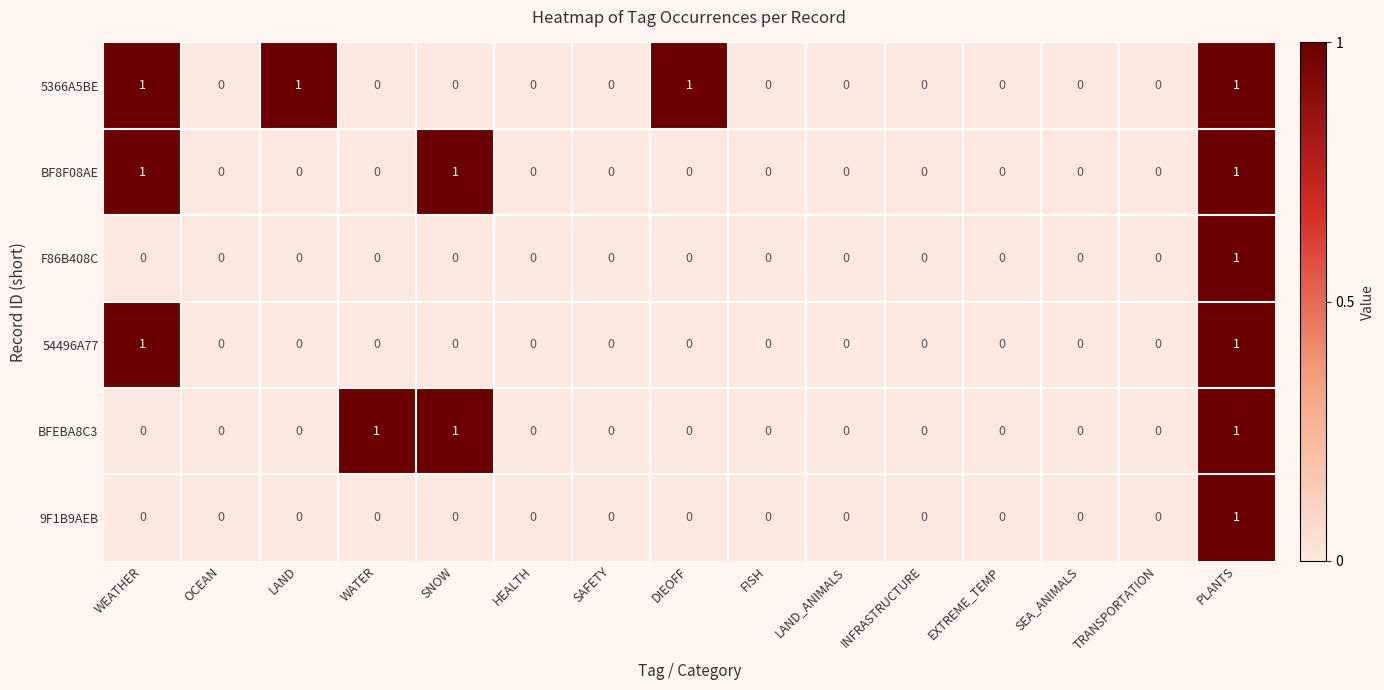

Count the F86B408C values in the range 0 to 1.

15